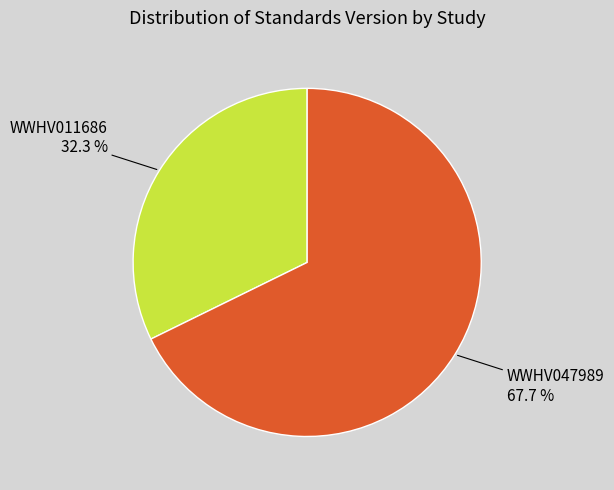

To the nearest percent, what portion does WWHV047989 represent?

68%